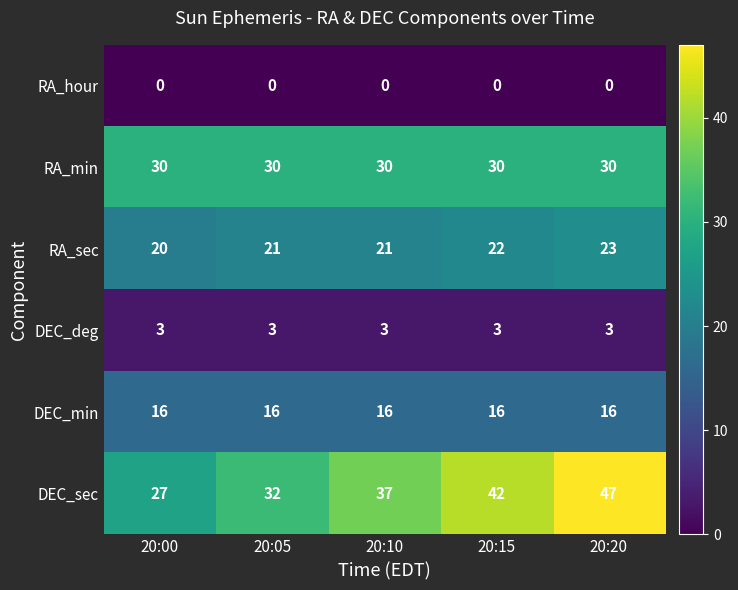

Reading left to right, what are all the values shown in this chart?

RA_hour: 20:00=0	20:05=0	20:10=0	20:15=0	20:20=0
RA_min: 20:00=30	20:05=30	20:10=30	20:15=30	20:20=30
RA_sec: 20:00=20	20:05=21	20:10=21	20:15=22	20:20=23
DEC_deg: 20:00=3	20:05=3	20:10=3	20:15=3	20:20=3
DEC_min: 20:00=16	20:05=16	20:10=16	20:15=16	20:20=16
DEC_sec: 20:00=27	20:05=32	20:10=37	20:15=42	20:20=47